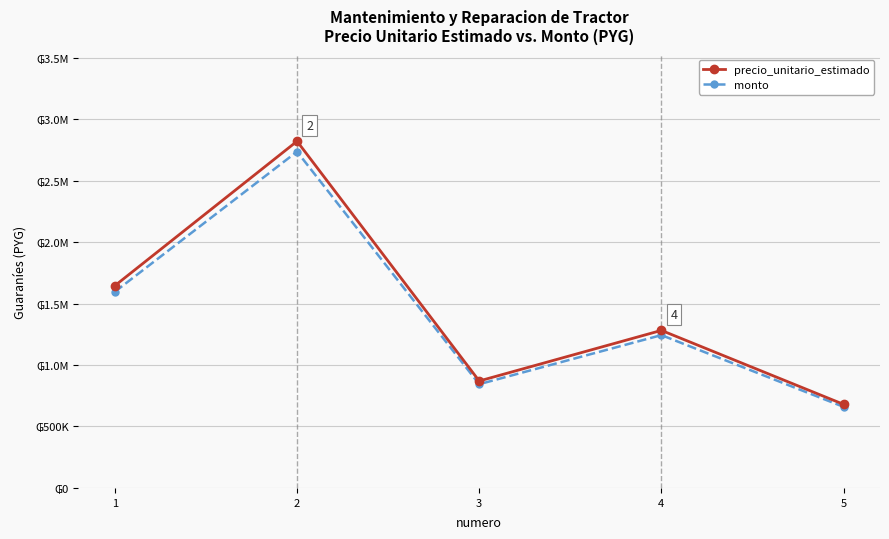

At which label is precio_unitario_estimado closest to 1750000?

1